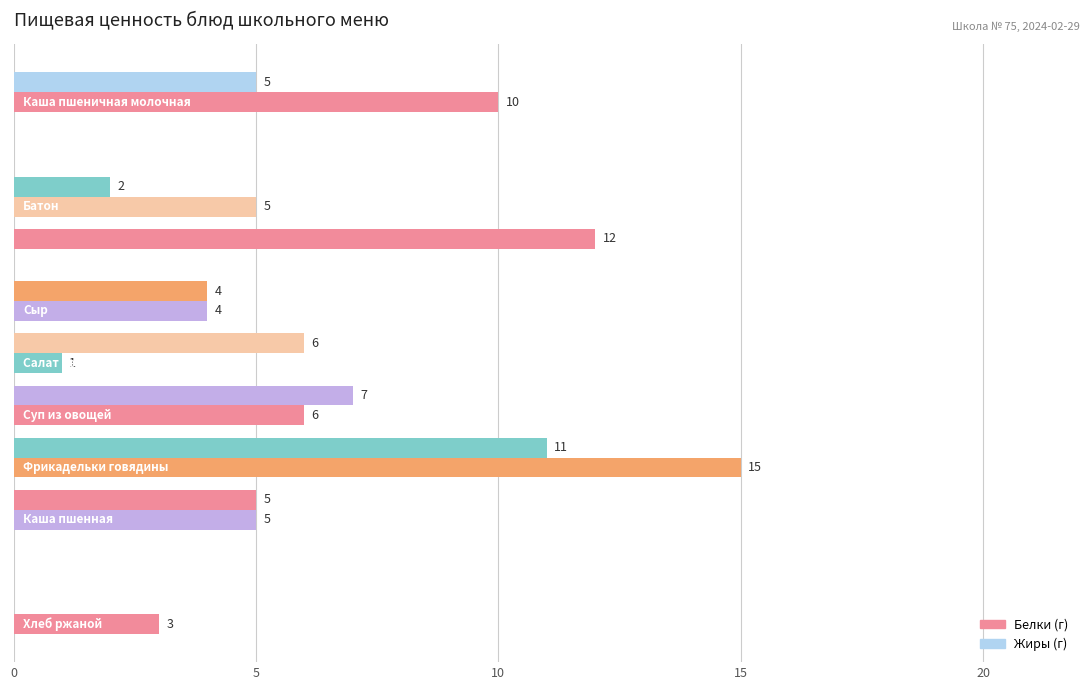

Count the number of data series in this chart.

2